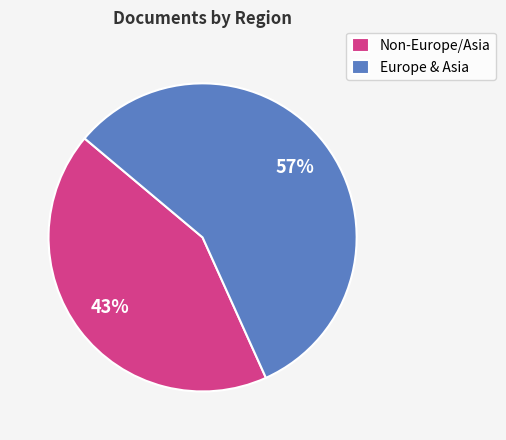

To the nearest percent, what is the difference between the largest and smallest slice percentages?

14%